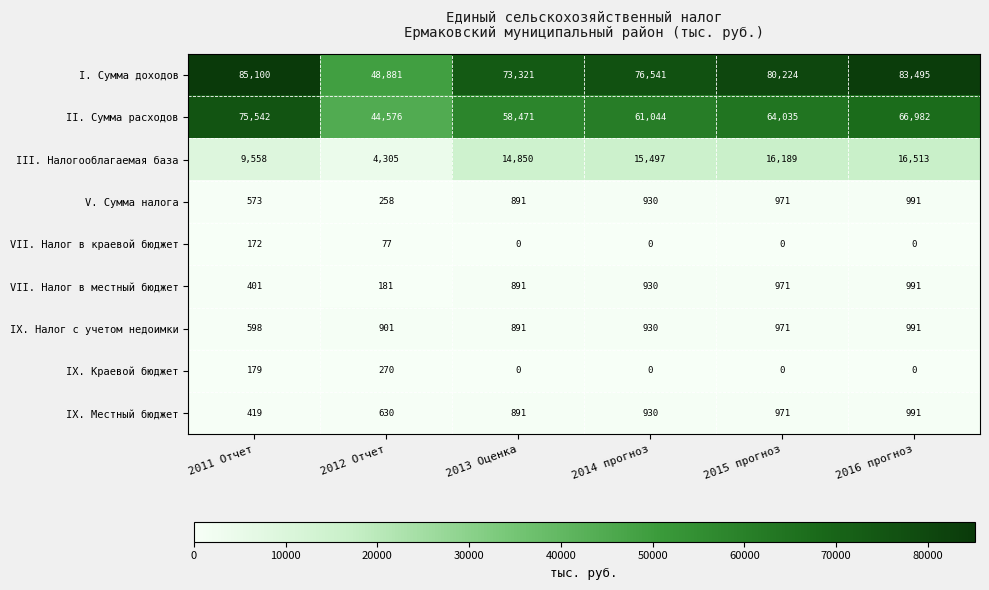

What is the total value across all series at 2015 прогноз?

164332